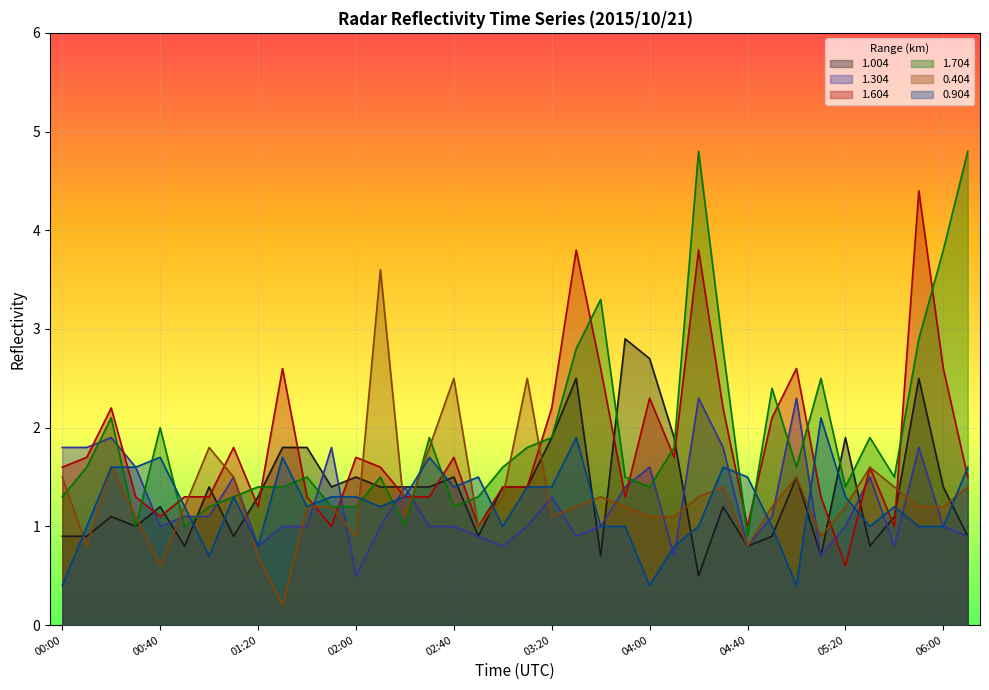

Which series has the largest total across all categories?

1.704